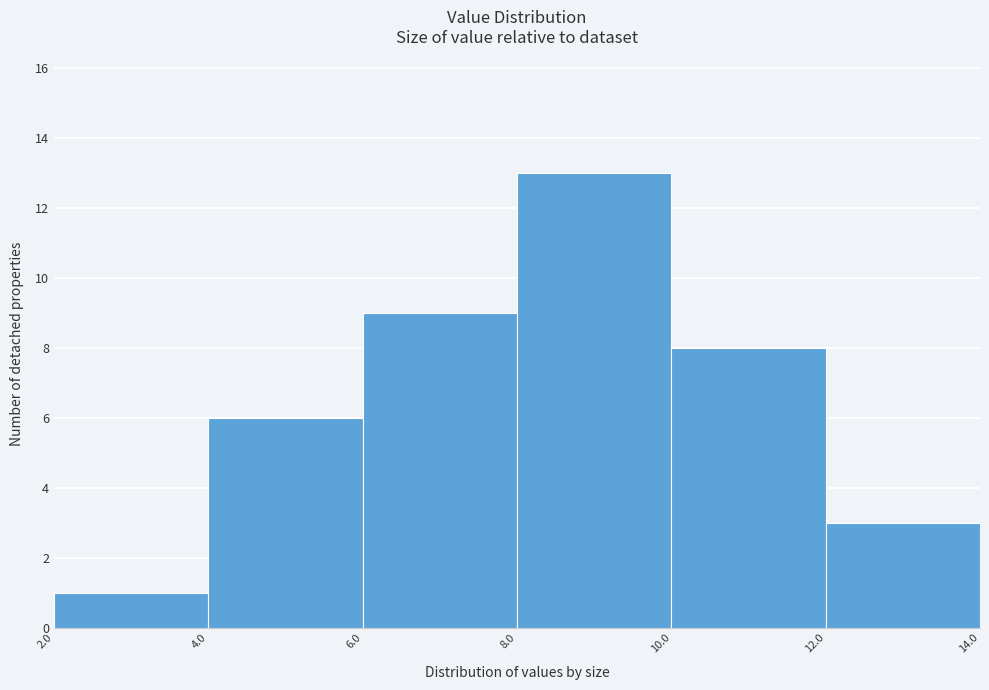

Reading left to right, transcribe this chart: for each bar, give the range it covers on the x-axis and its height. The values are not printed on the chart, so give them approximately, as read against the axis.

2.0 to 4.0: 1
4.0 to 6.0: 6
6.0 to 8.0: 9
8.0 to 10.0: 13
10.0 to 12.0: 8
12.0 to 14.0: 3